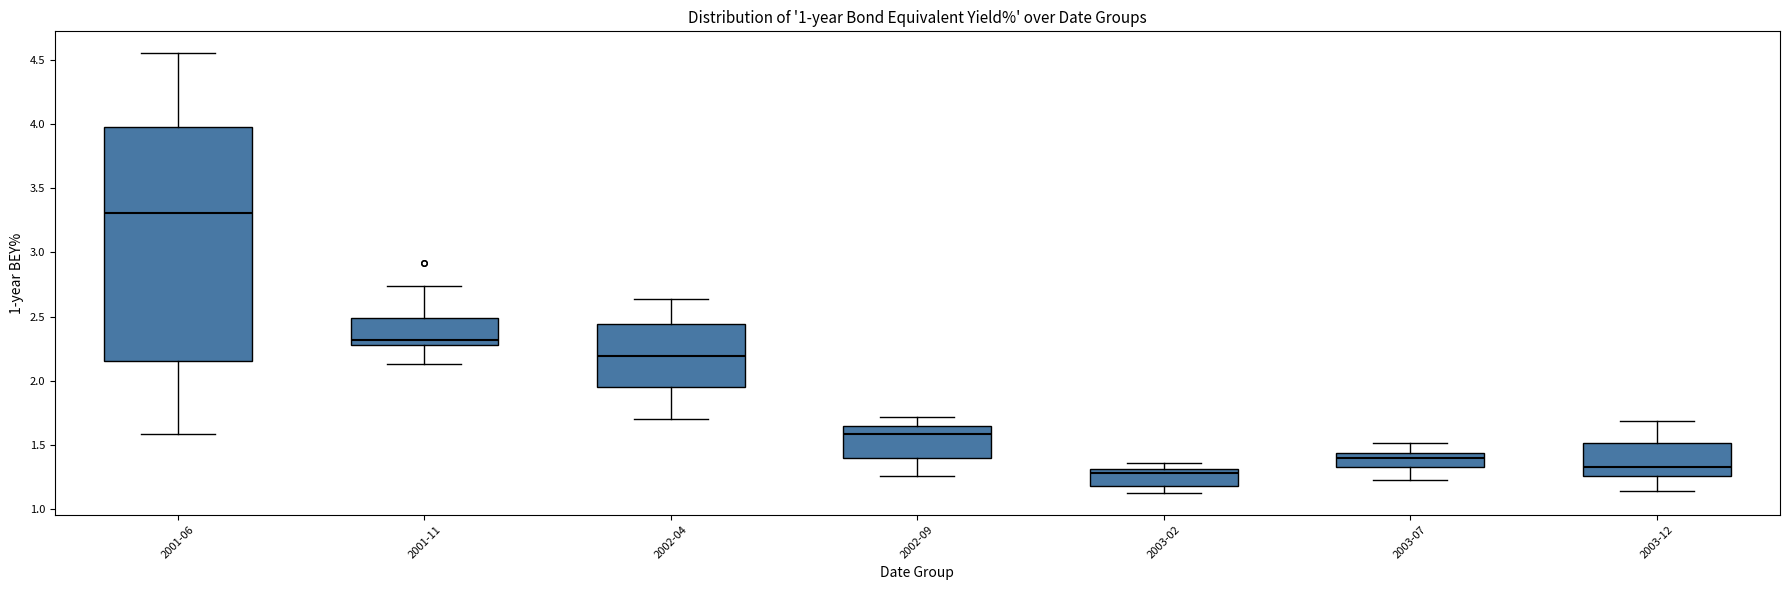

Reading left to right, transcribe this box plot: for each box, give where its median line is, the range the box spans, and where its two whiskers end, as read against the y-axis. The values are not printed on the chart, so give them approximately, as read against the axis.

2001-06: median 3.30, box 2.15 to 4.00, whiskers 1.60 to 4.55
2001-11: median 2.30 (just above the box's lower edge), box 2.30 to 2.50, whiskers 2.15 to 2.75
2002-04: median 2.20, box 1.95 to 2.45, whiskers 1.70 to 2.65
2002-09: median 1.60, box 1.40 to 1.65, whiskers 1.25 to 1.70
2003-02: median 1.30 (just below the box's upper edge), box 1.15 to 1.30, whiskers 1.10 to 1.35
2003-07: median 1.40, box 1.30 to 1.45, whiskers 1.25 to 1.50
2003-12: median 1.30, box 1.25 to 1.50, whiskers 1.15 to 1.70